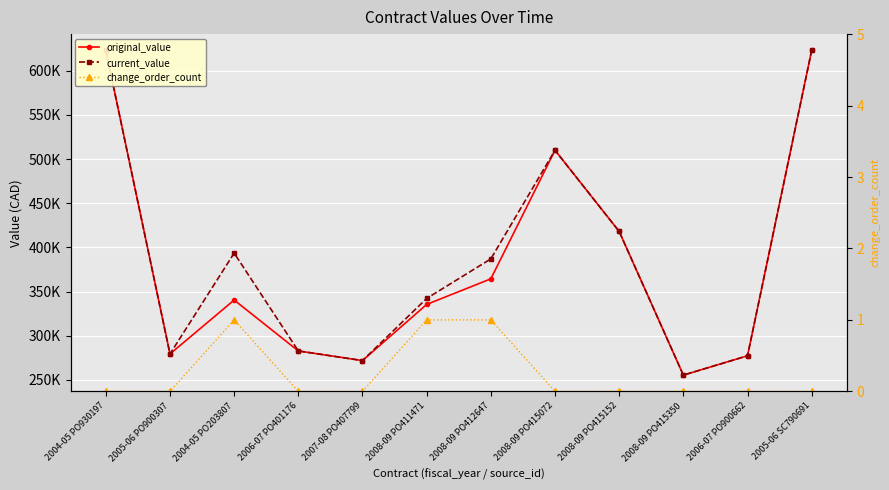

What is the sum of all current_value values?

4663408.6